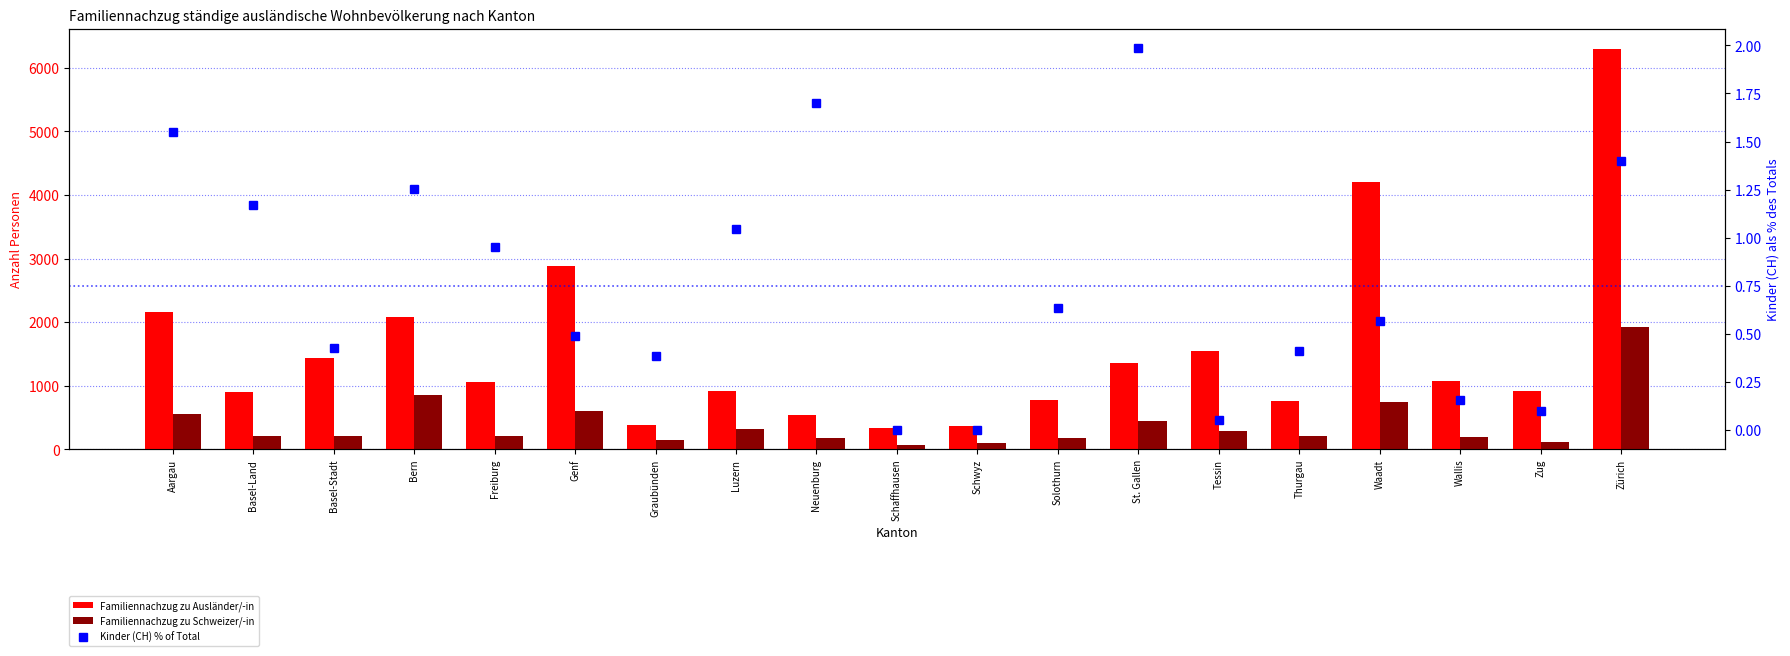

Rank the categories by Familiennachzug zu Schweizer/-in value from highest to lowest.

Zürich, Bern, Waadt, Genf, Aargau, St. Gallen, Luzern, Tessin, Thurgau, Freiburg, Basel-Stadt, Basel-Land, Wallis, Neuenburg, Solothurn, Graubünden, Zug, Schwyz, Schaffhausen